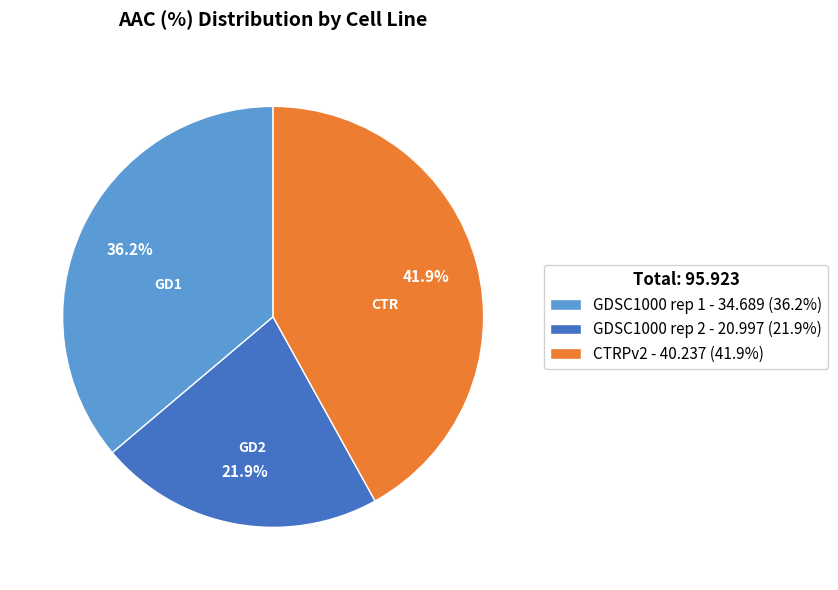

What percentage is NOT represented by GDSC1000 rep 2?

78.1%